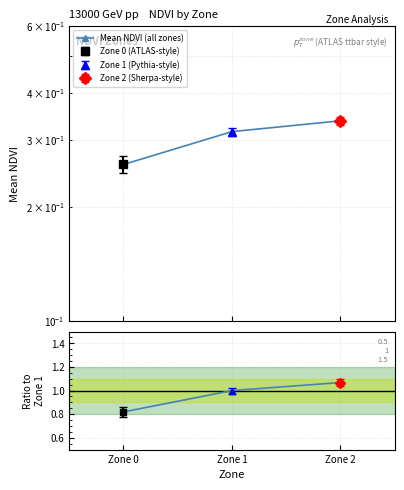

Which category has the highest value in the Mean NDVI (all zones) series?

Zone 2